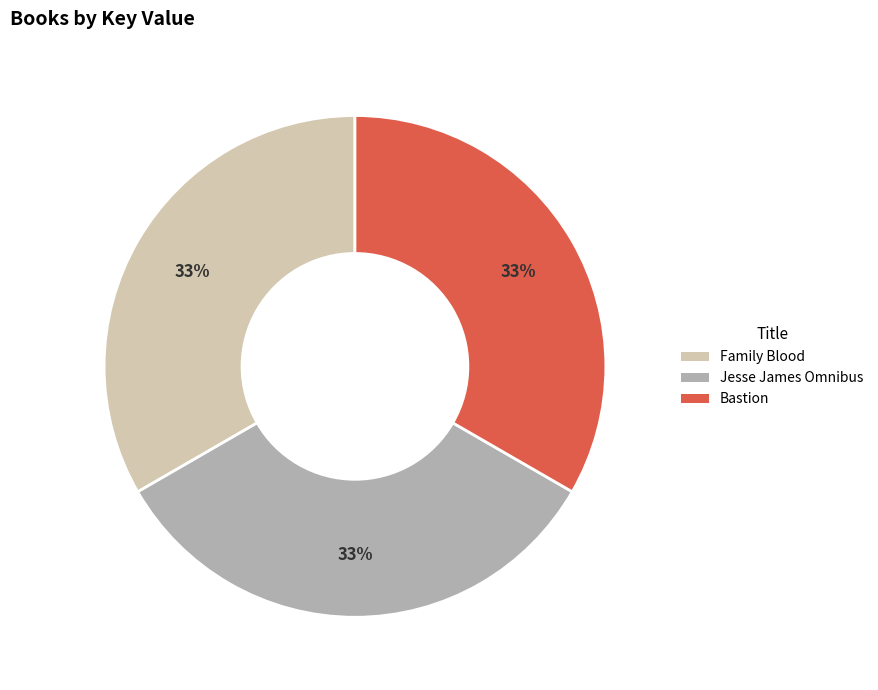

Count the number of slices in the pie.

3